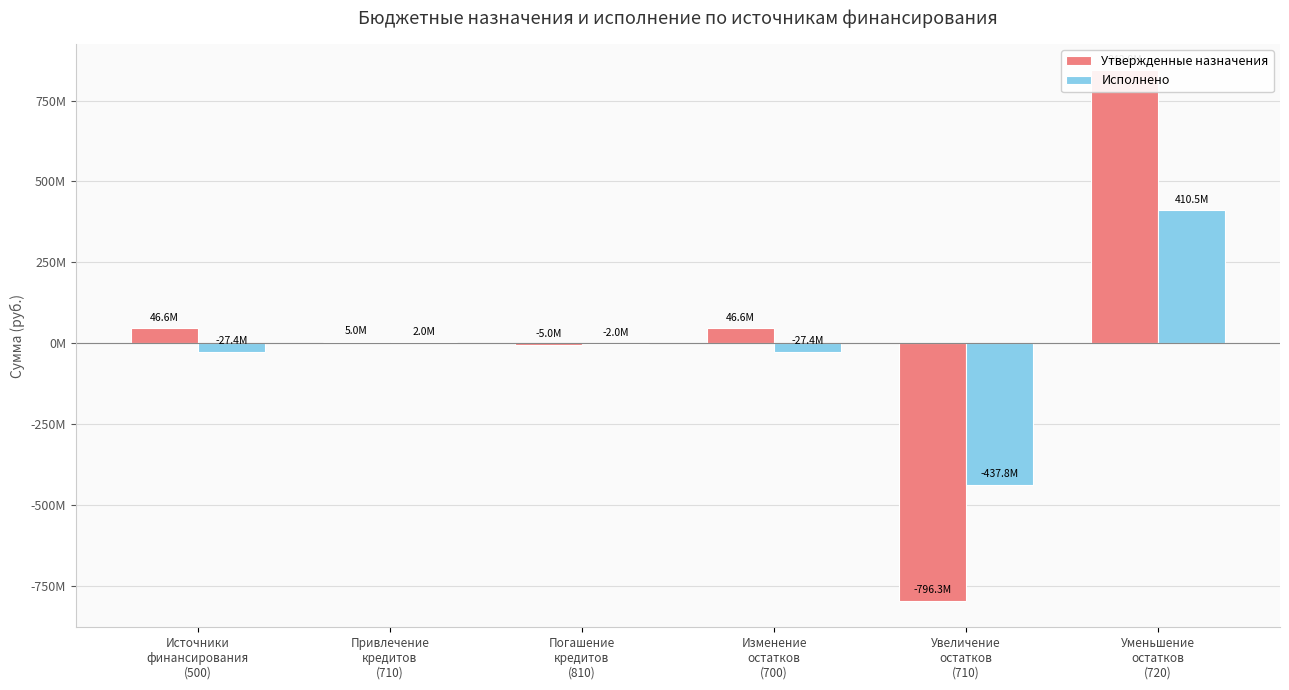

What position from the left is Уменьшение
остатков
(720)?

6